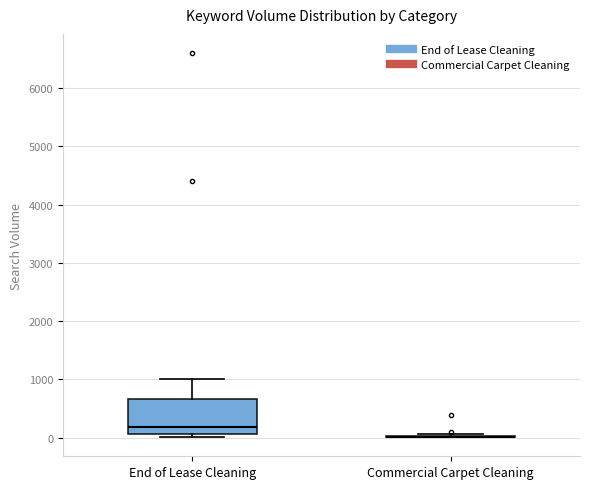

Comparing the boxes themselves (not the whiskers), which one is the tallest?

End of Lease Cleaning